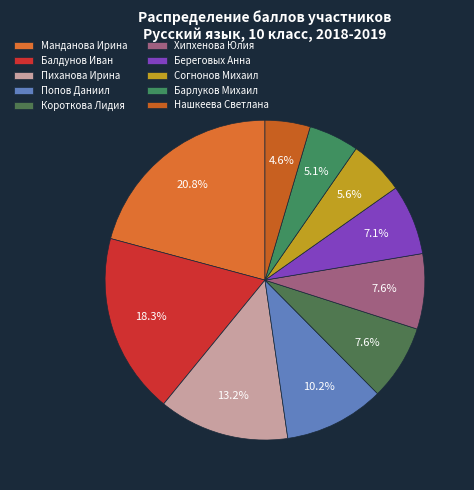

Count the number of slices in the pie.

10